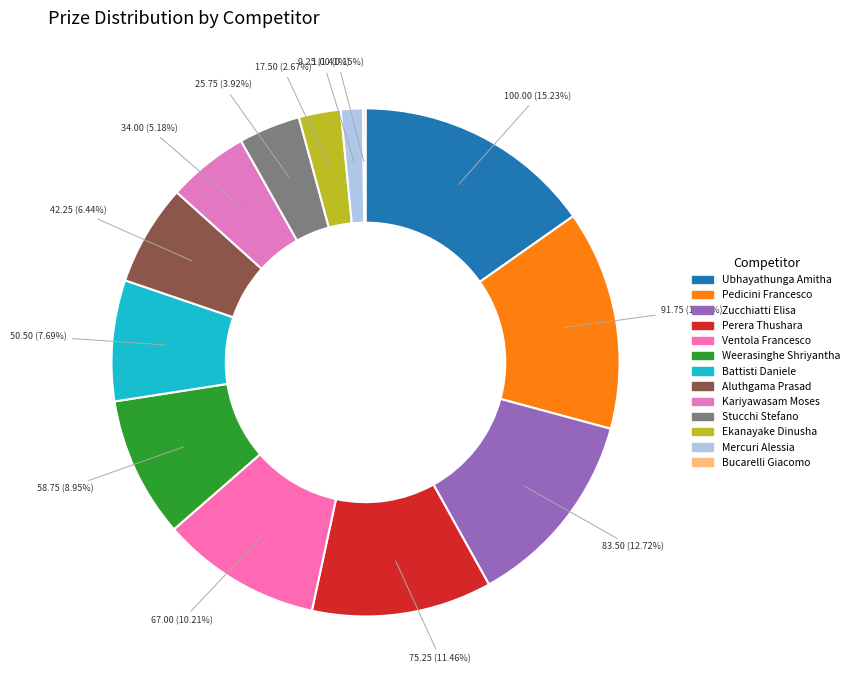

Is it true that Aluthgama Prasad is 19% of the pie?

False